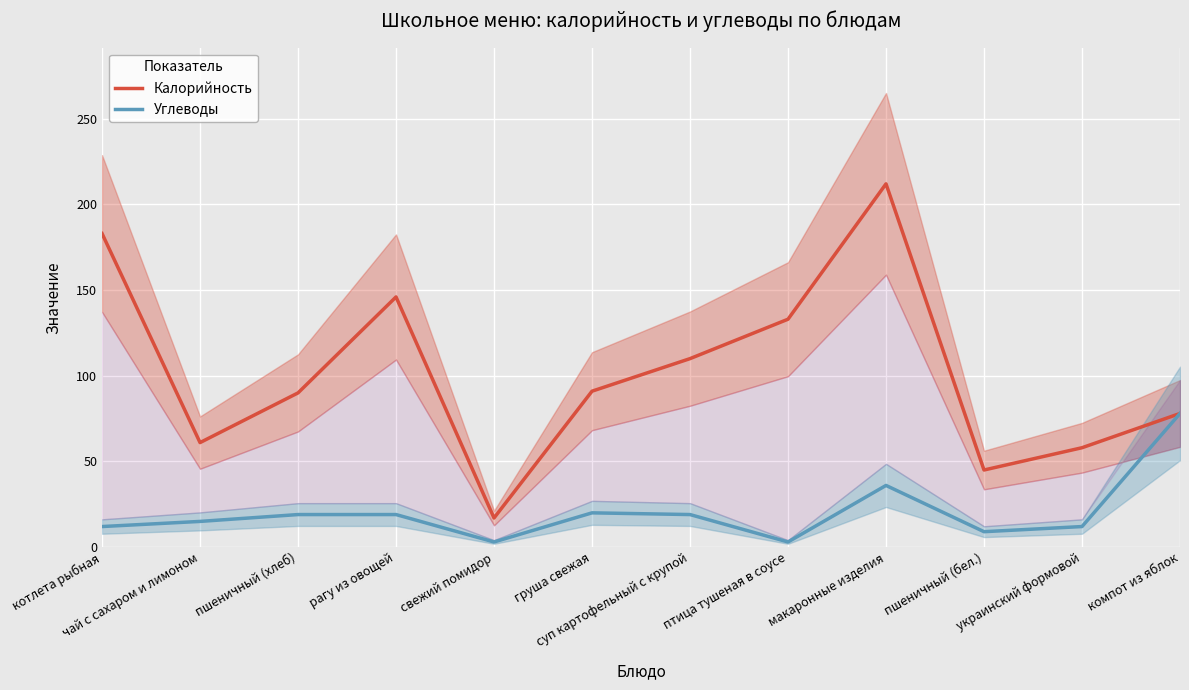

What is the difference between the second highest and minimum values in the Калорийность series?

166